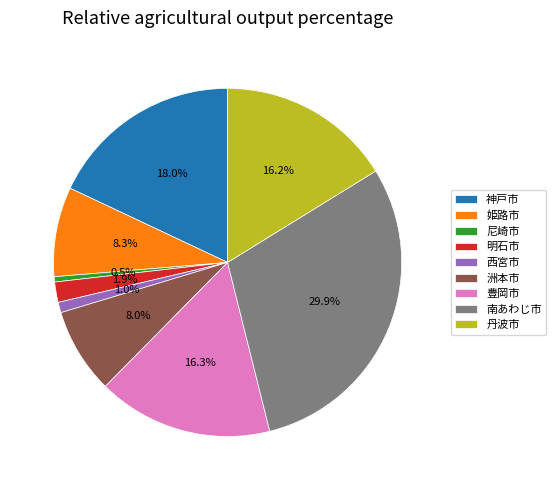

To the nearest percent, what portion does 豊岡市 represent?

16%